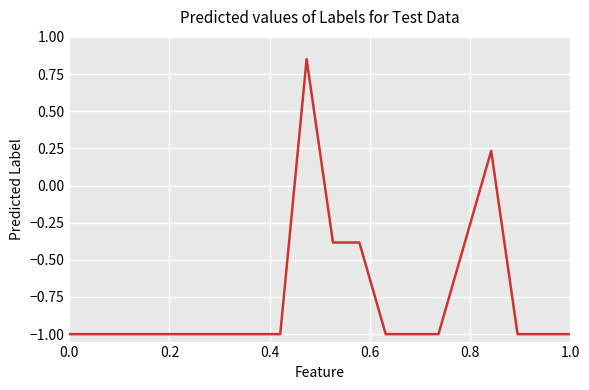

What is the smallest value displayed?

-1.0